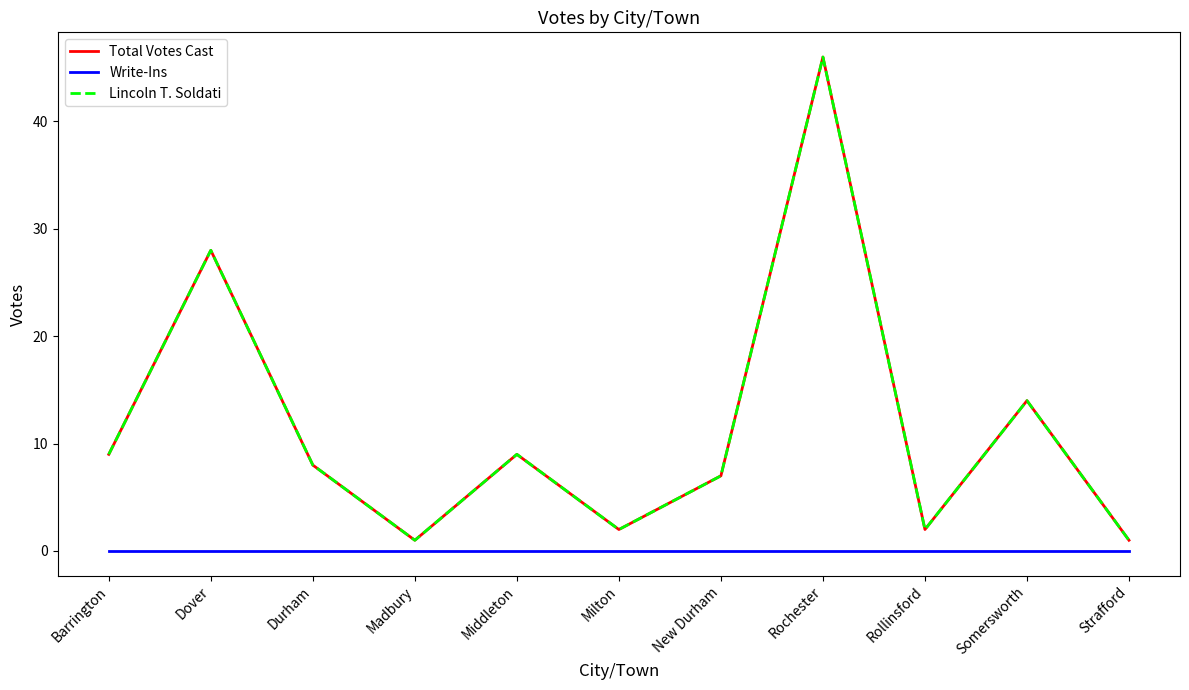

Does the chart display data point markers on the line(s)?

No